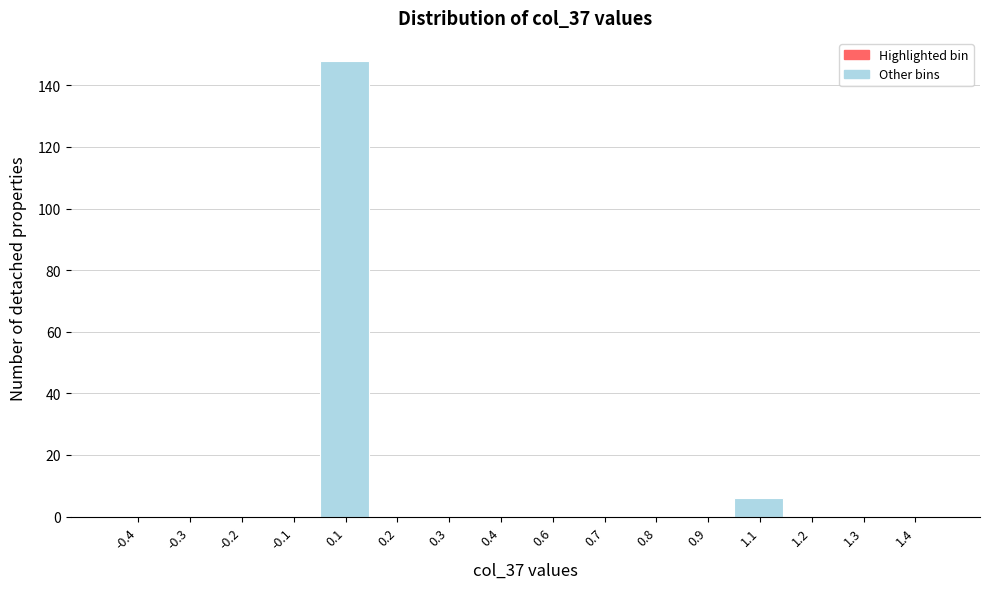

Reading left to right, extract all data points from this chart.

-0.4=0	-0.3=0	-0.2=0	-0.1=0	0.1=148	0.2=0	0.3=0	0.4=0	0.6=0	0.7=0	0.8=0	0.9=0	1.1=6	1.2=0	1.3=0	1.4=0